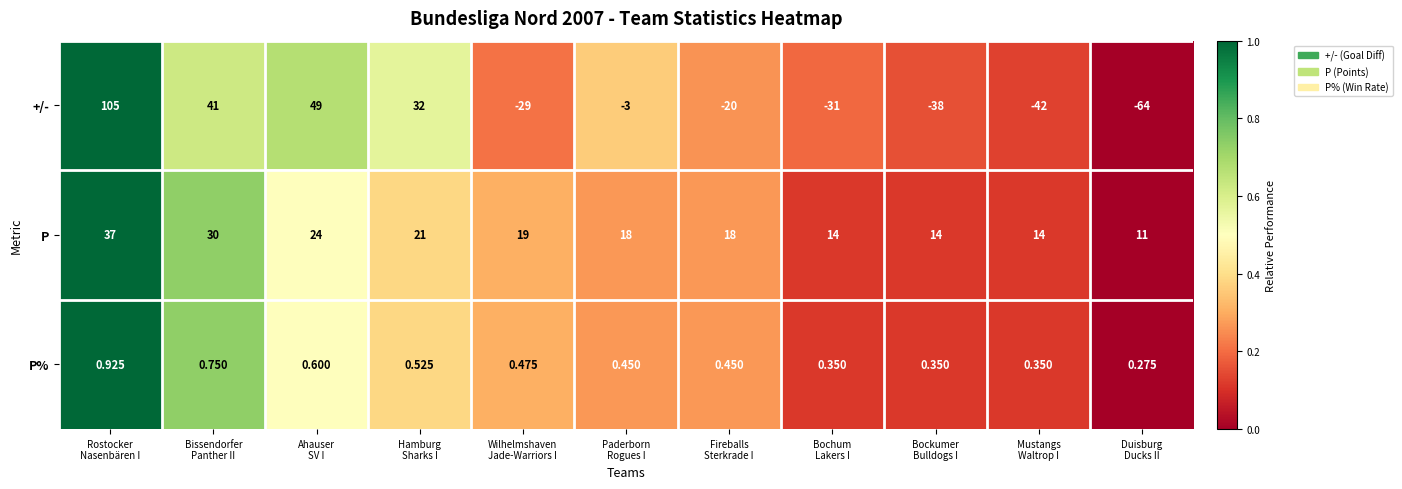

Rank the series at Duisburg
Ducks II from lowest to highest value.

+/-, P%, P